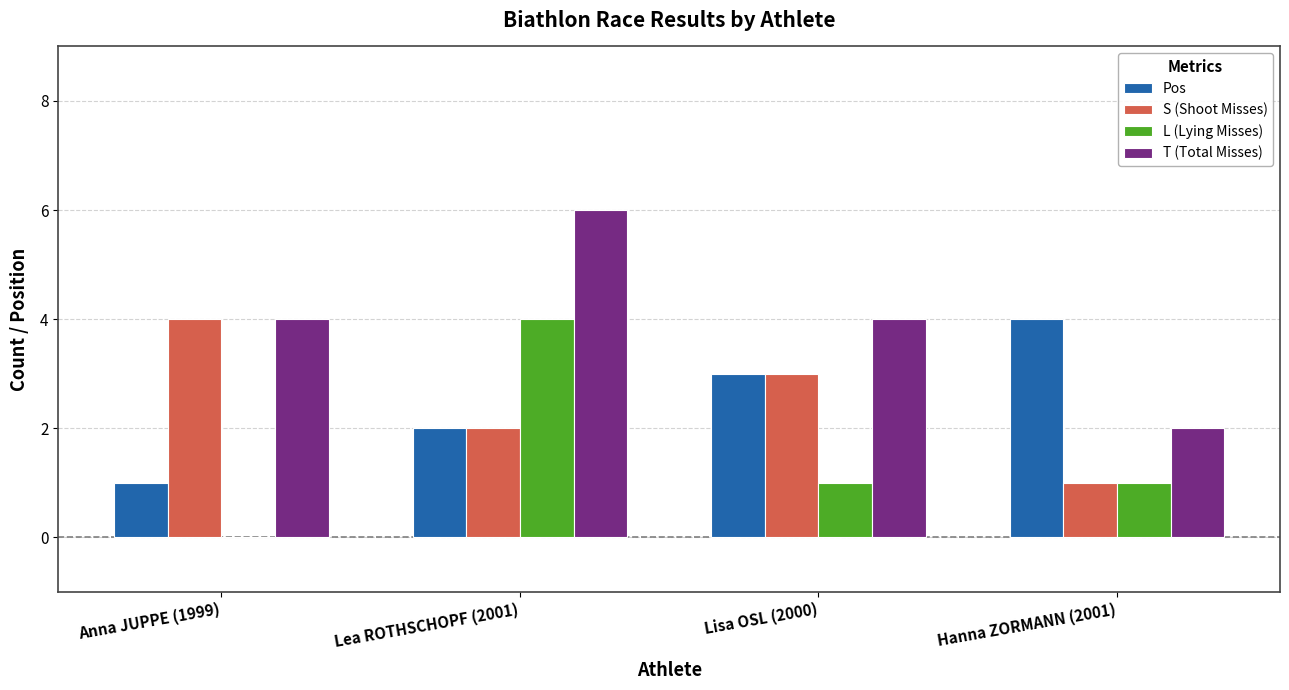

What is the maximum value for Pos?

4